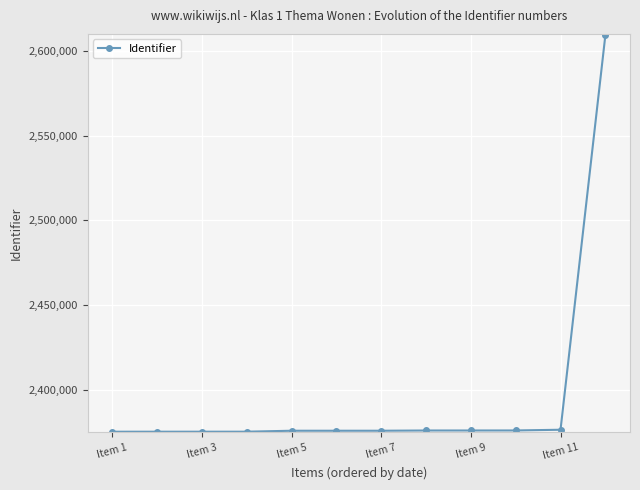

What is the value of the 8th point from the left?

2376131